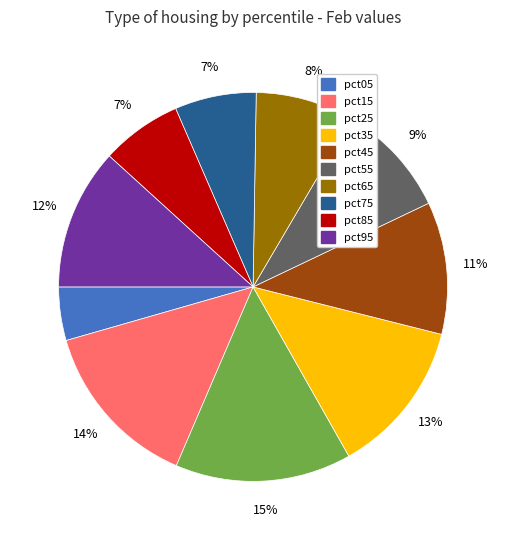

Which slice is the largest?

pct25